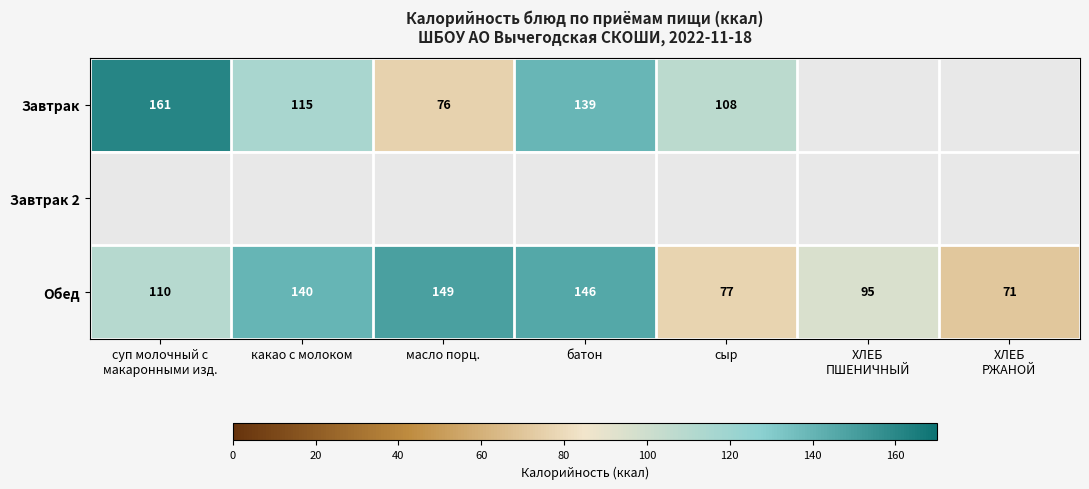

The value of Завтрак at батон is 139. True or false?

True